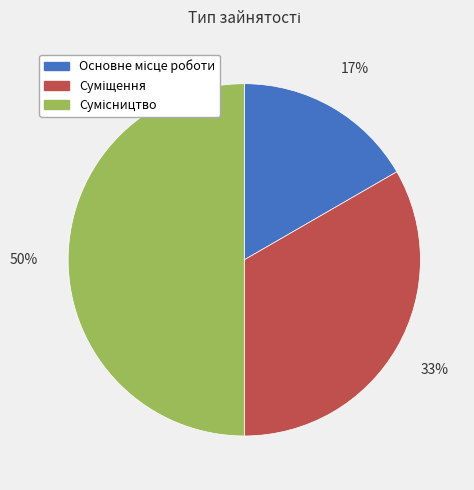

To the nearest percent, what is the difference between the largest and smallest slice percentages?

33%